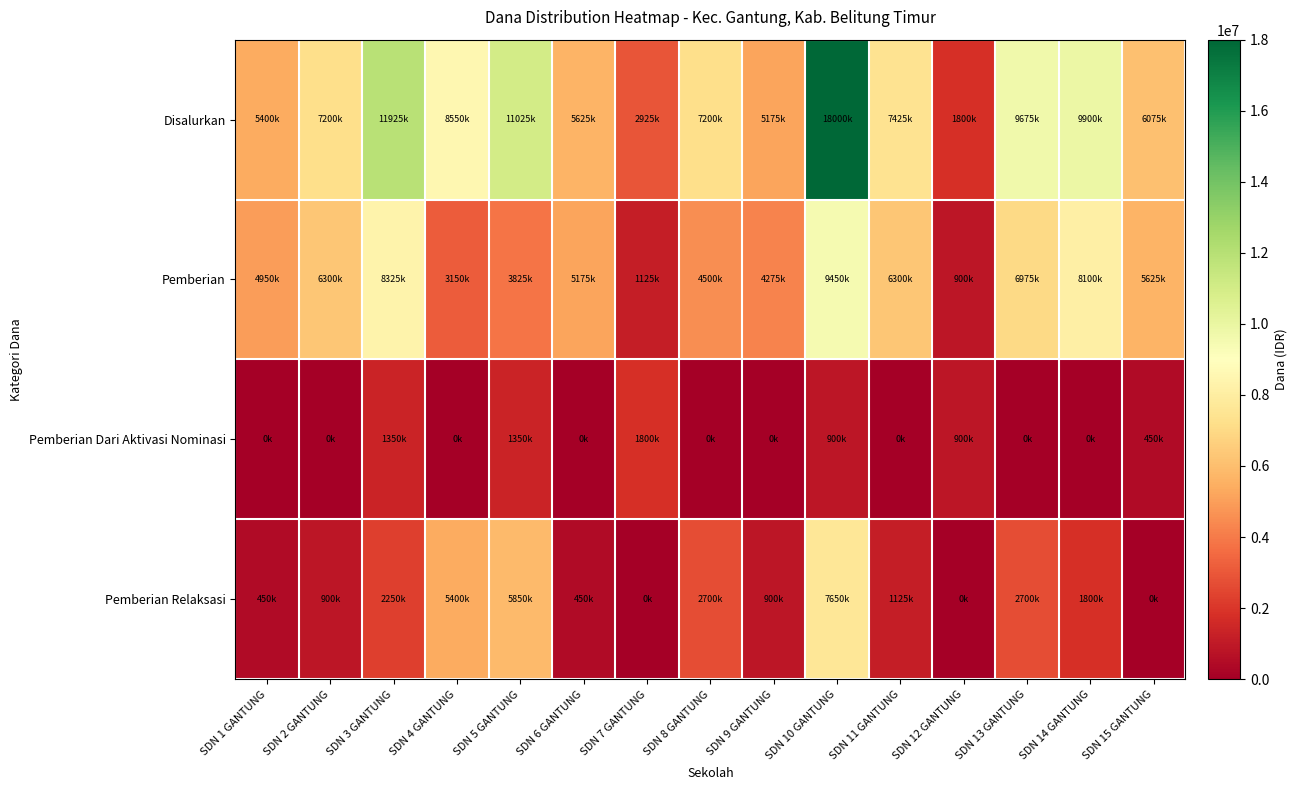

List the series in order of their peak value, highest first.

Disalurkan, Pemberian, Pemberian Relaksasi, Pemberian Dari Aktivasi Nominasi